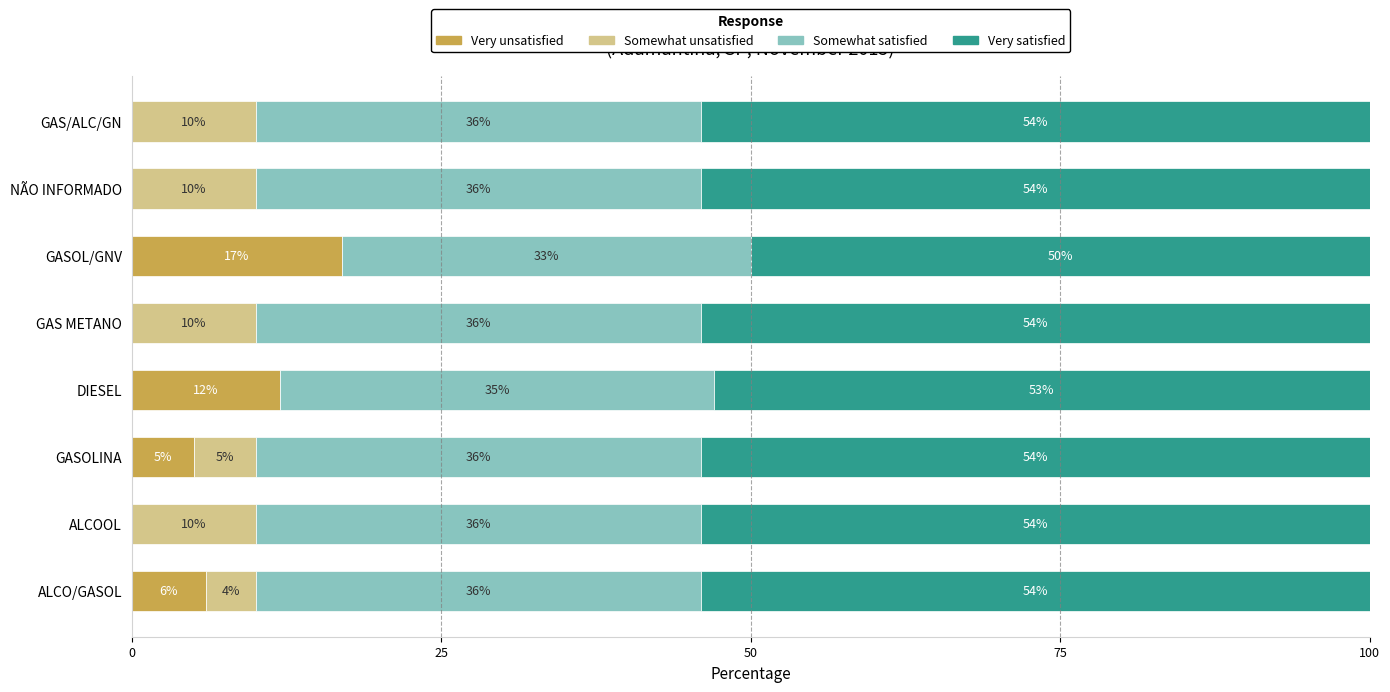

What is the total value across all series at ALCO/GASOL?

100